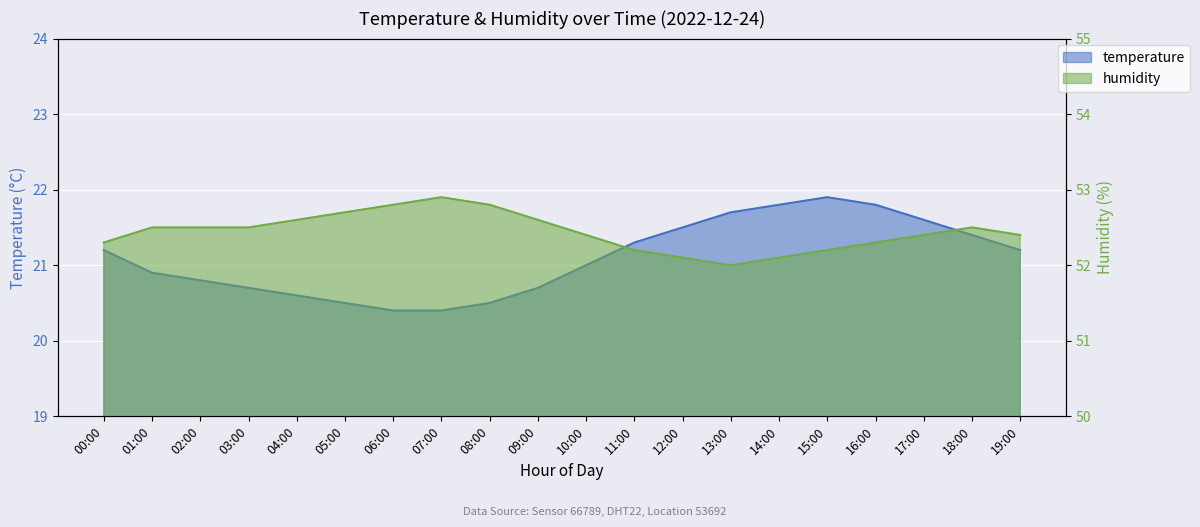

Rank the series by their average value, from highest to lowest.

humidity, temperature